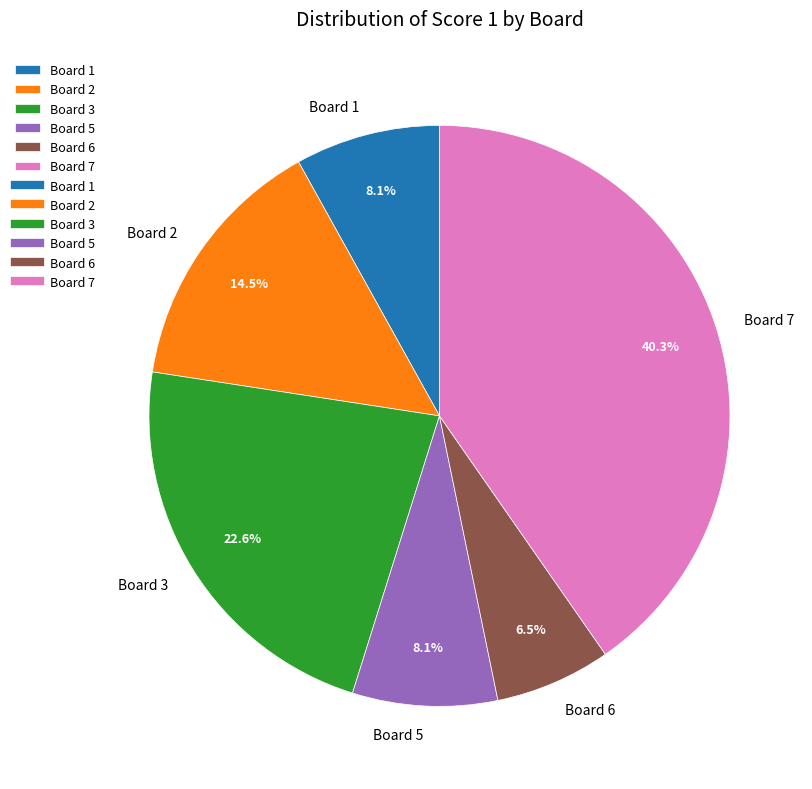

Combined, what portion of the pie is Board 6 and Board 7?

46.8%